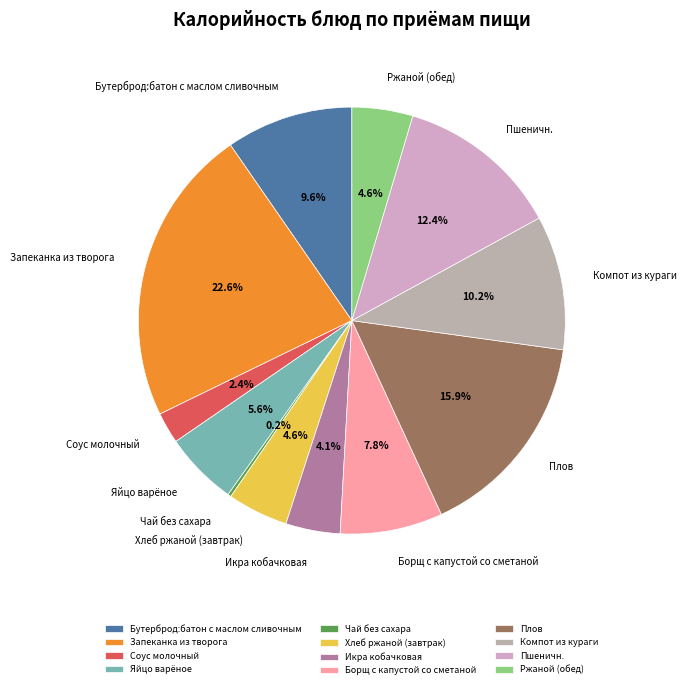

What is the ratio of the value at Запеканка из творога to the value at Яйцо варёное?

4.0